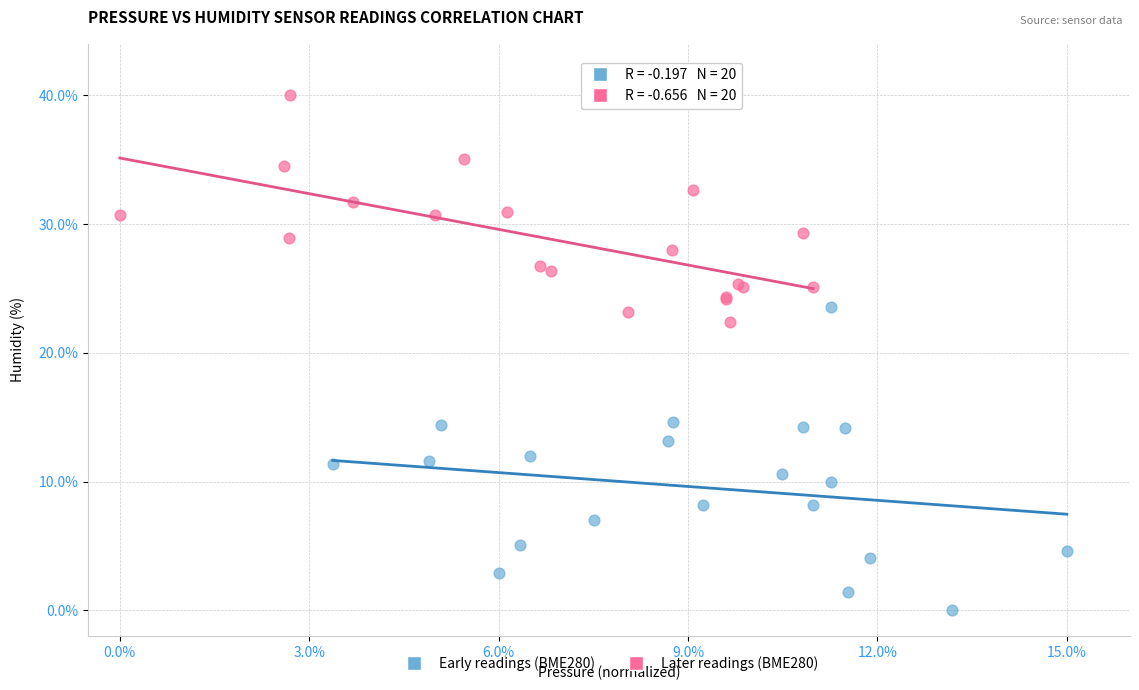

Which series contains the lowest Y value?

Early readings (BME280)